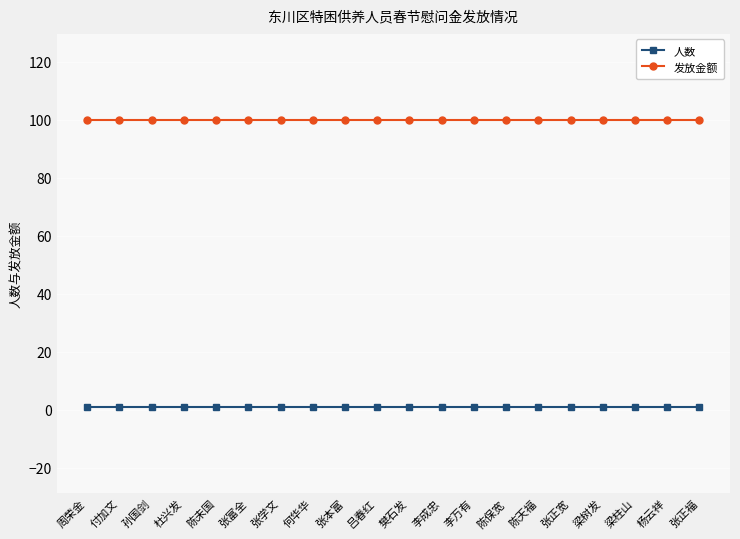

List the series in order of their overall mean, lowest first.

人数, 发放金额